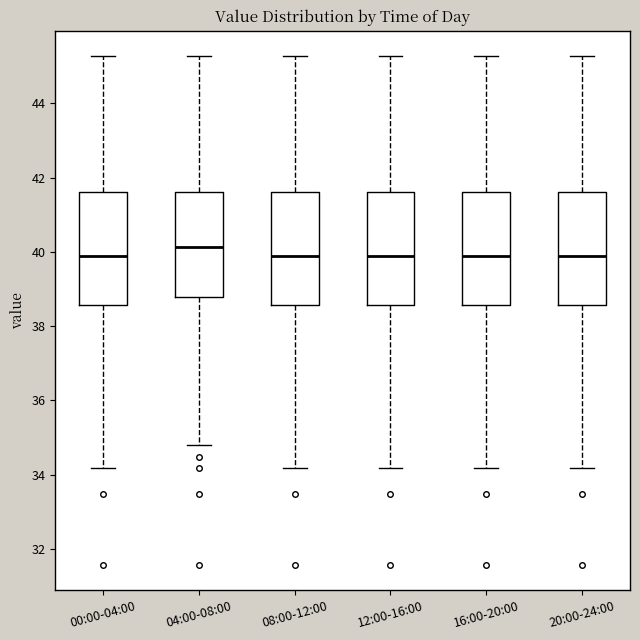

Reading left to right, read every box against the y-axis: the position of its median line, the range the box covers, and the ends of its whiskers. The values are not printed on the chart, so give them approximately, as read against the axis.

00:00-04:00: median 40.0, box 38.6 to 41.6, whiskers 34.2 to 45.2
04:00-08:00: median 40.2, box 38.8 to 41.6, whiskers 34.8 to 45.2
08:00-12:00: median 40.0, box 38.6 to 41.6, whiskers 34.2 to 45.2
12:00-16:00: median 40.0, box 38.6 to 41.6, whiskers 34.2 to 45.2
16:00-20:00: median 40.0, box 38.6 to 41.6, whiskers 34.2 to 45.2
20:00-24:00: median 40.0, box 38.6 to 41.6, whiskers 34.2 to 45.2